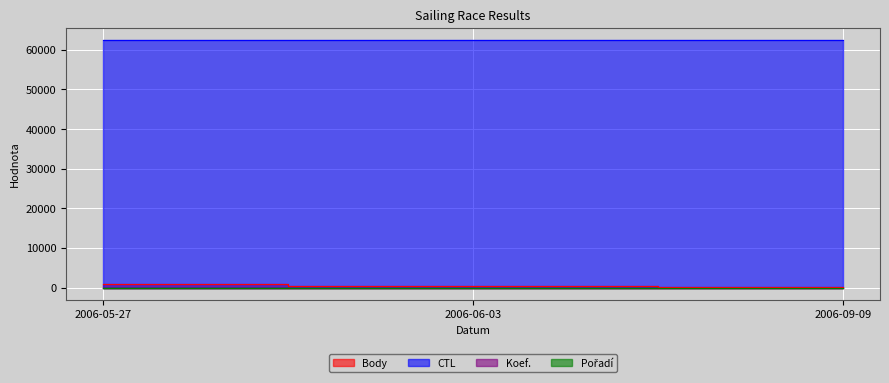

Is the value of Koef. at 2006-06-03 greater than the value of CTL at 2006-06-03?

No